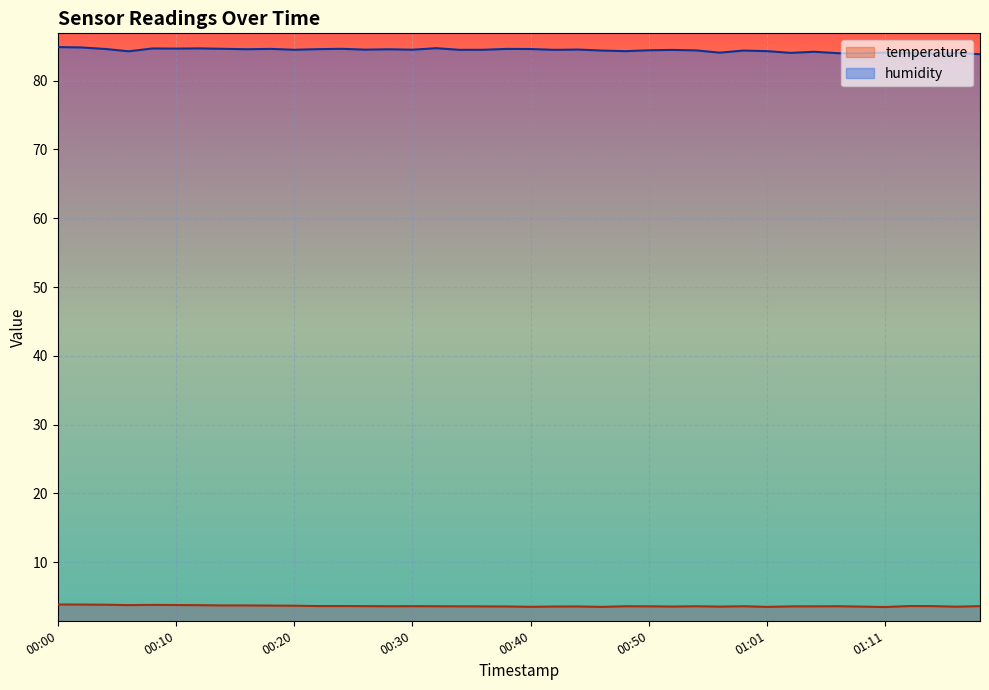

True or false: humidity and temperature intersect in this chart.

False